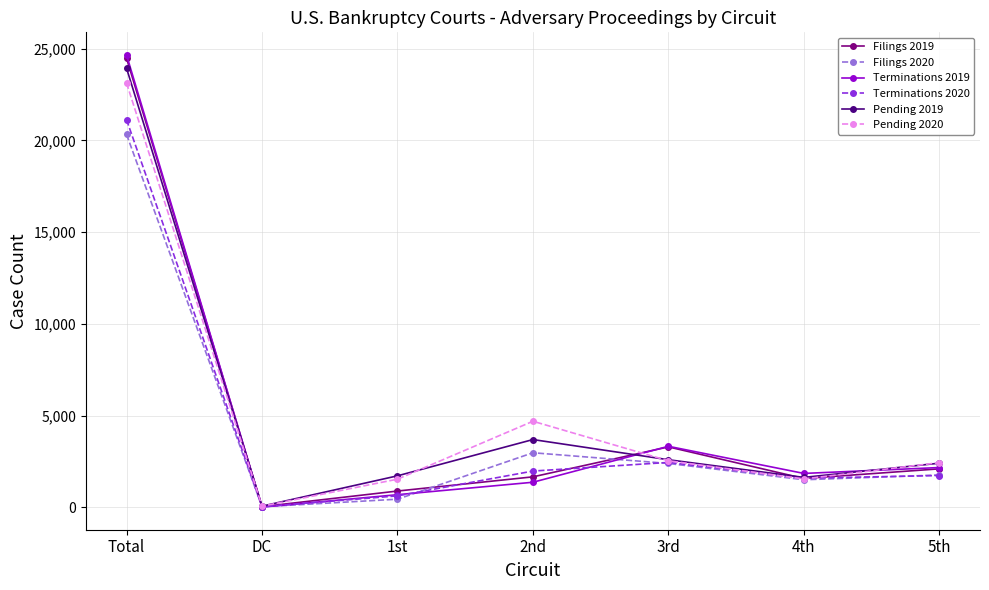

Which category has the highest value in the Filings 2020 series?

Total